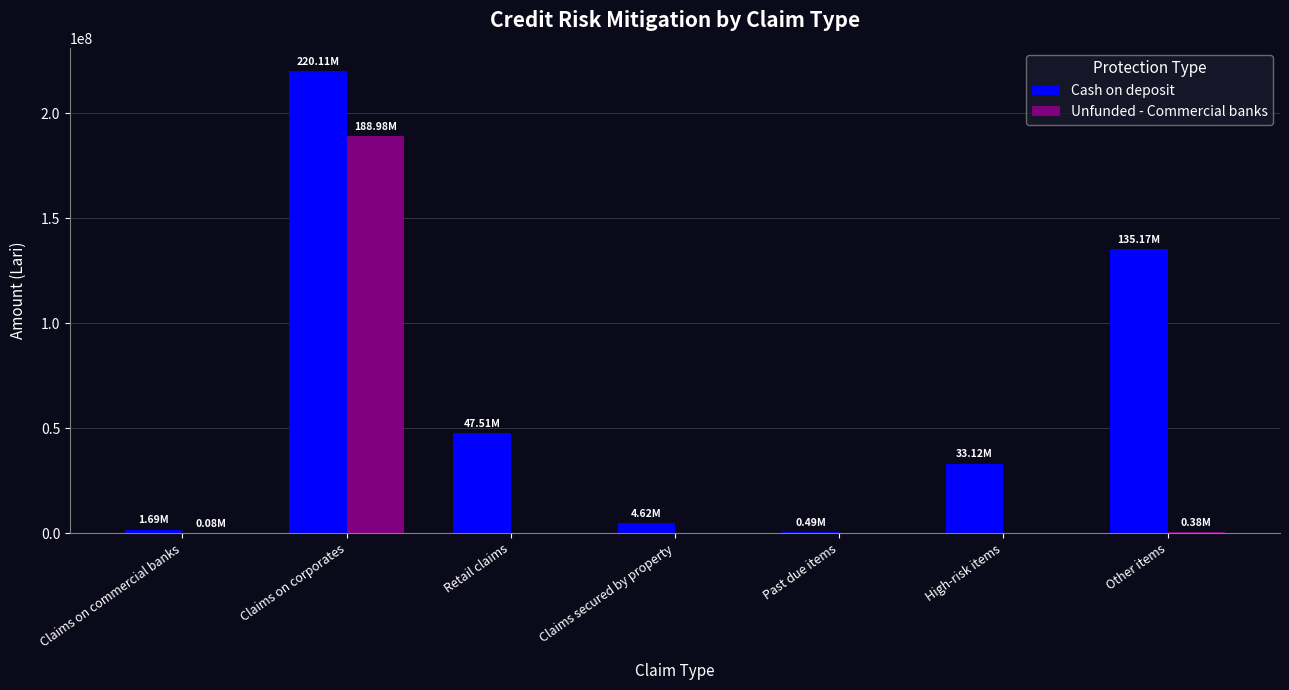

What is the difference between the Cash on deposit values at Retail claims and Claims on commercial banks?

45815918.9